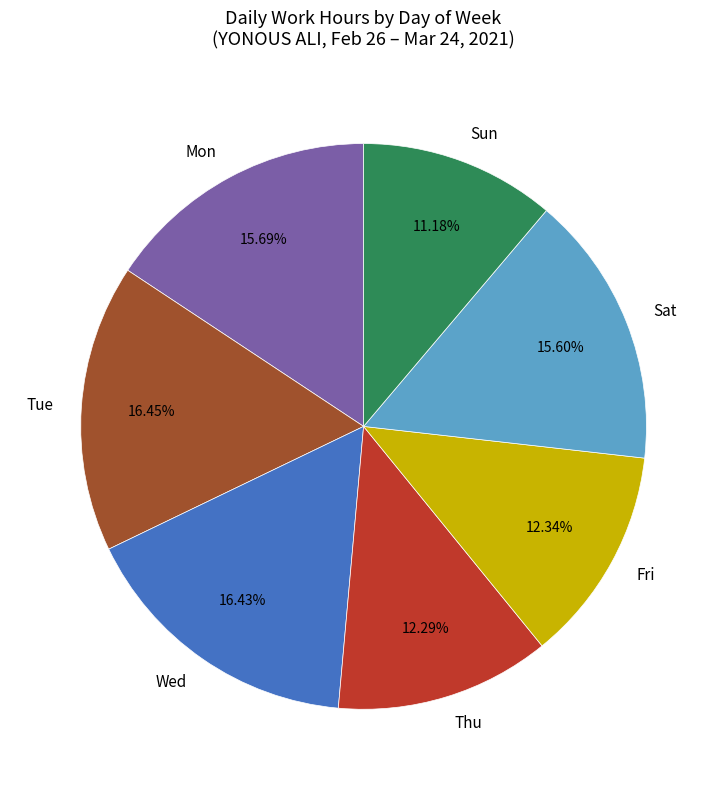

Count the number of slices in the pie.

7